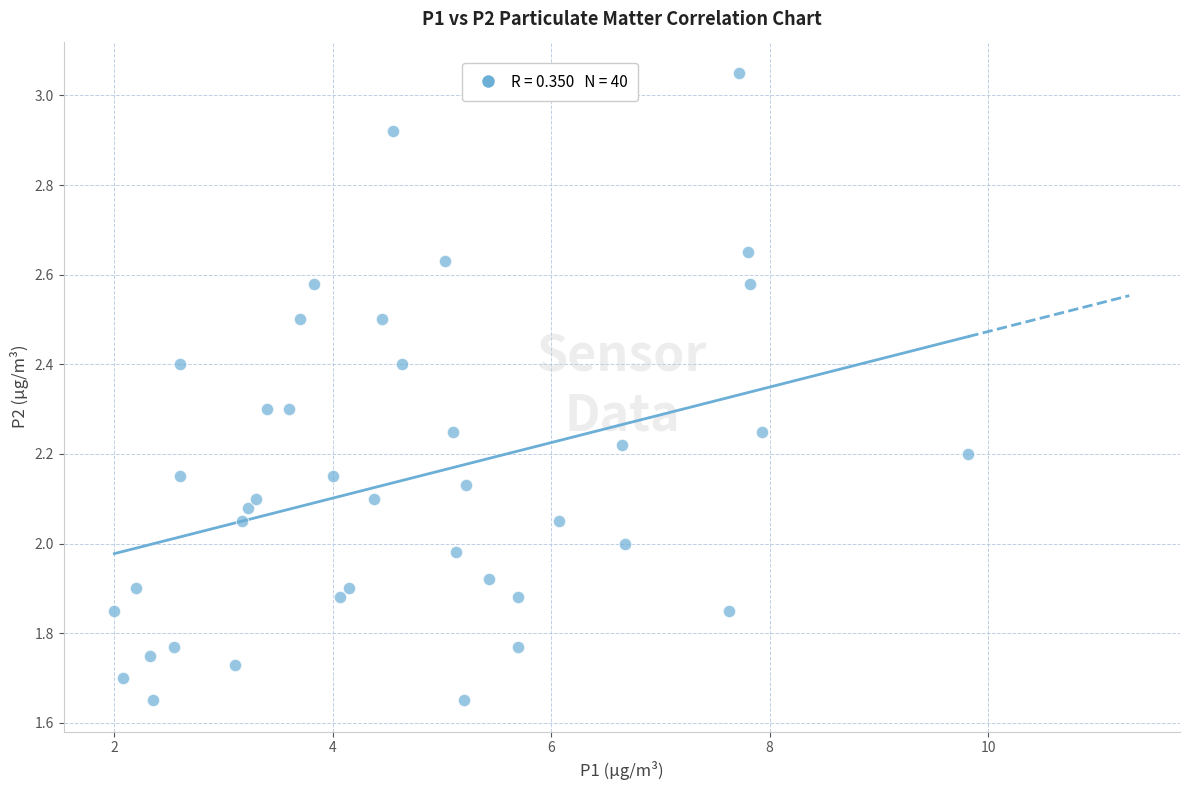

What is the range of Y values (max minus min)?

1.4